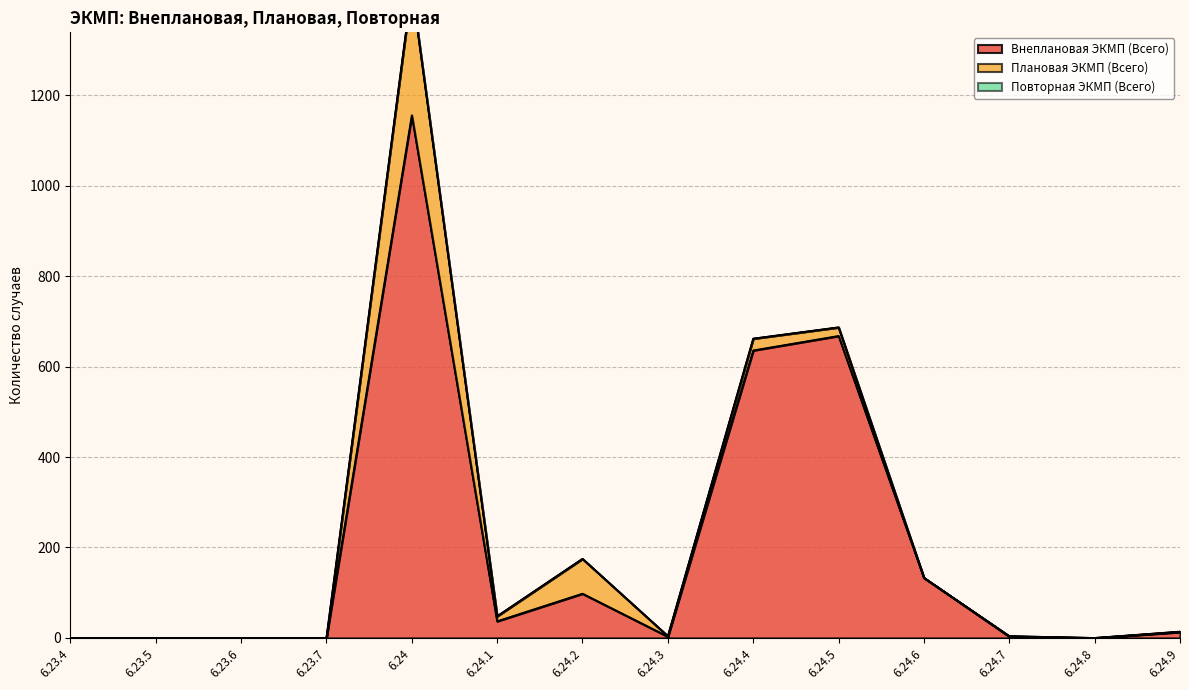

What is the label of the 4th point from the right?

6.24.6